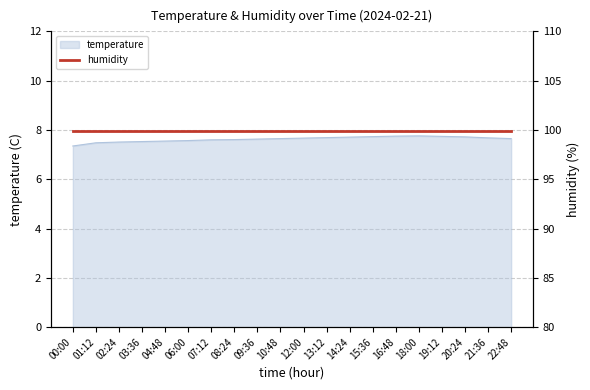

What is the value of the 1st point from the left?

7.3